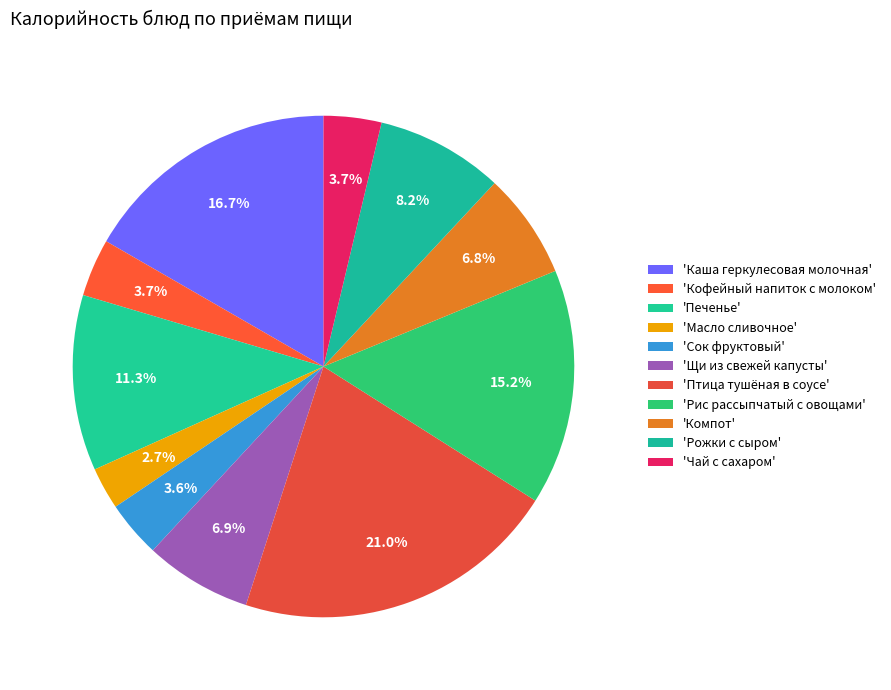

How many segments does this pie chart have?

11